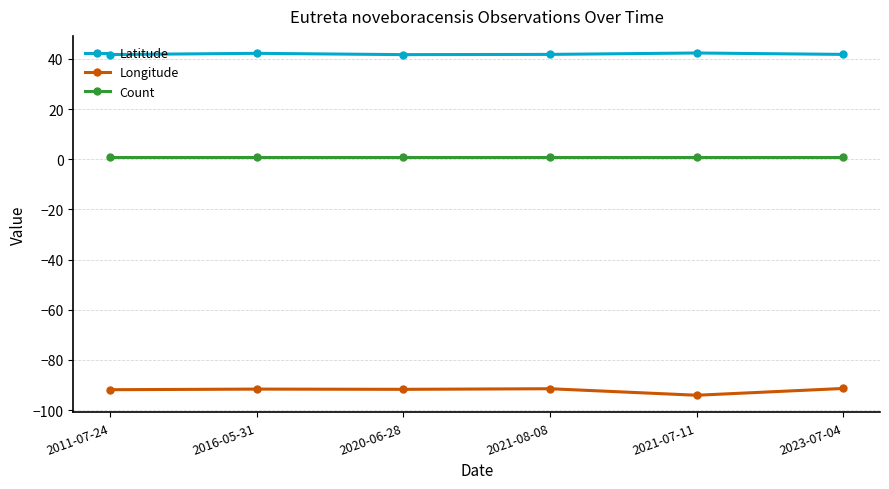

In Latitude, how many points are lower than both neighbors (excluding endpoints)?

1